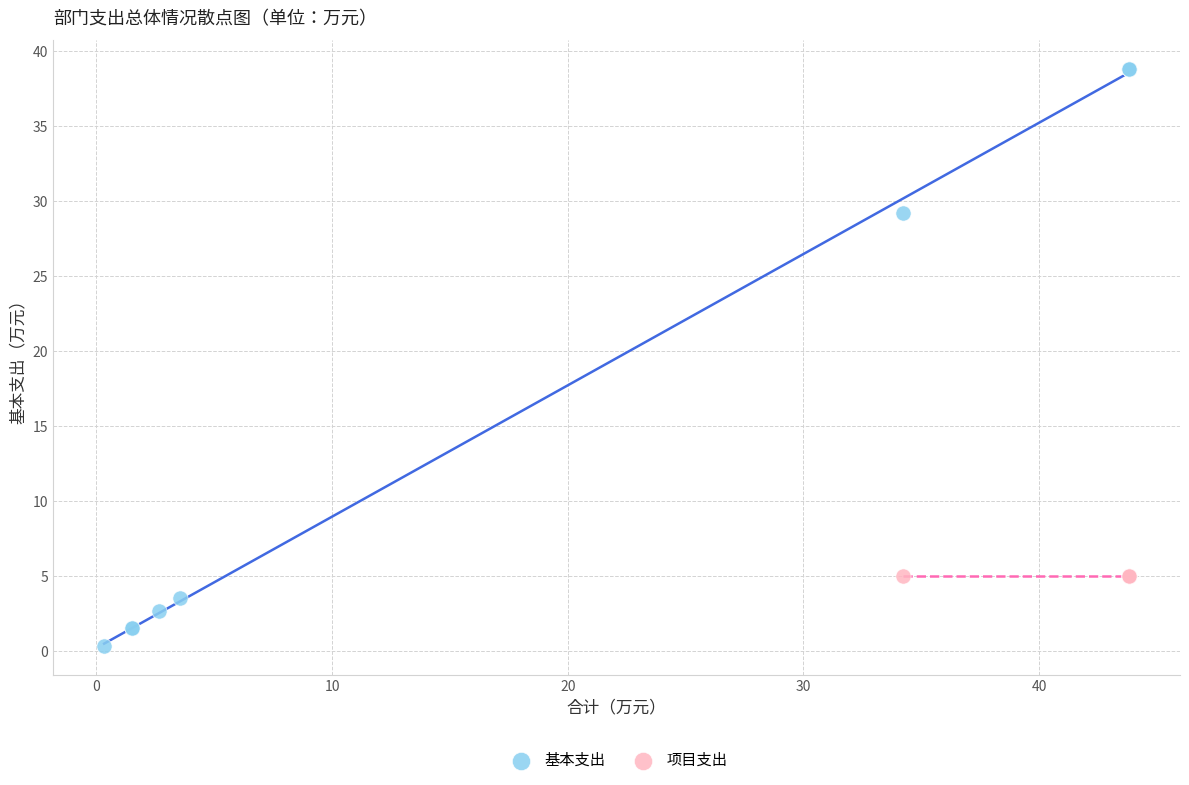

Which series contains the lowest Y value?

基本支出